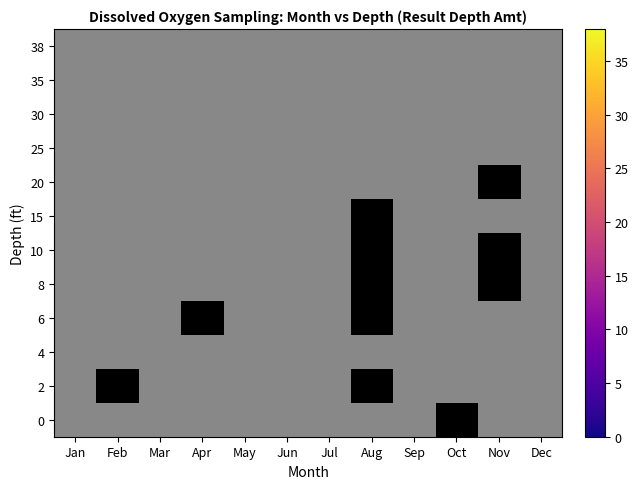

The 6 series shows 15 at Aug. True or false?

False